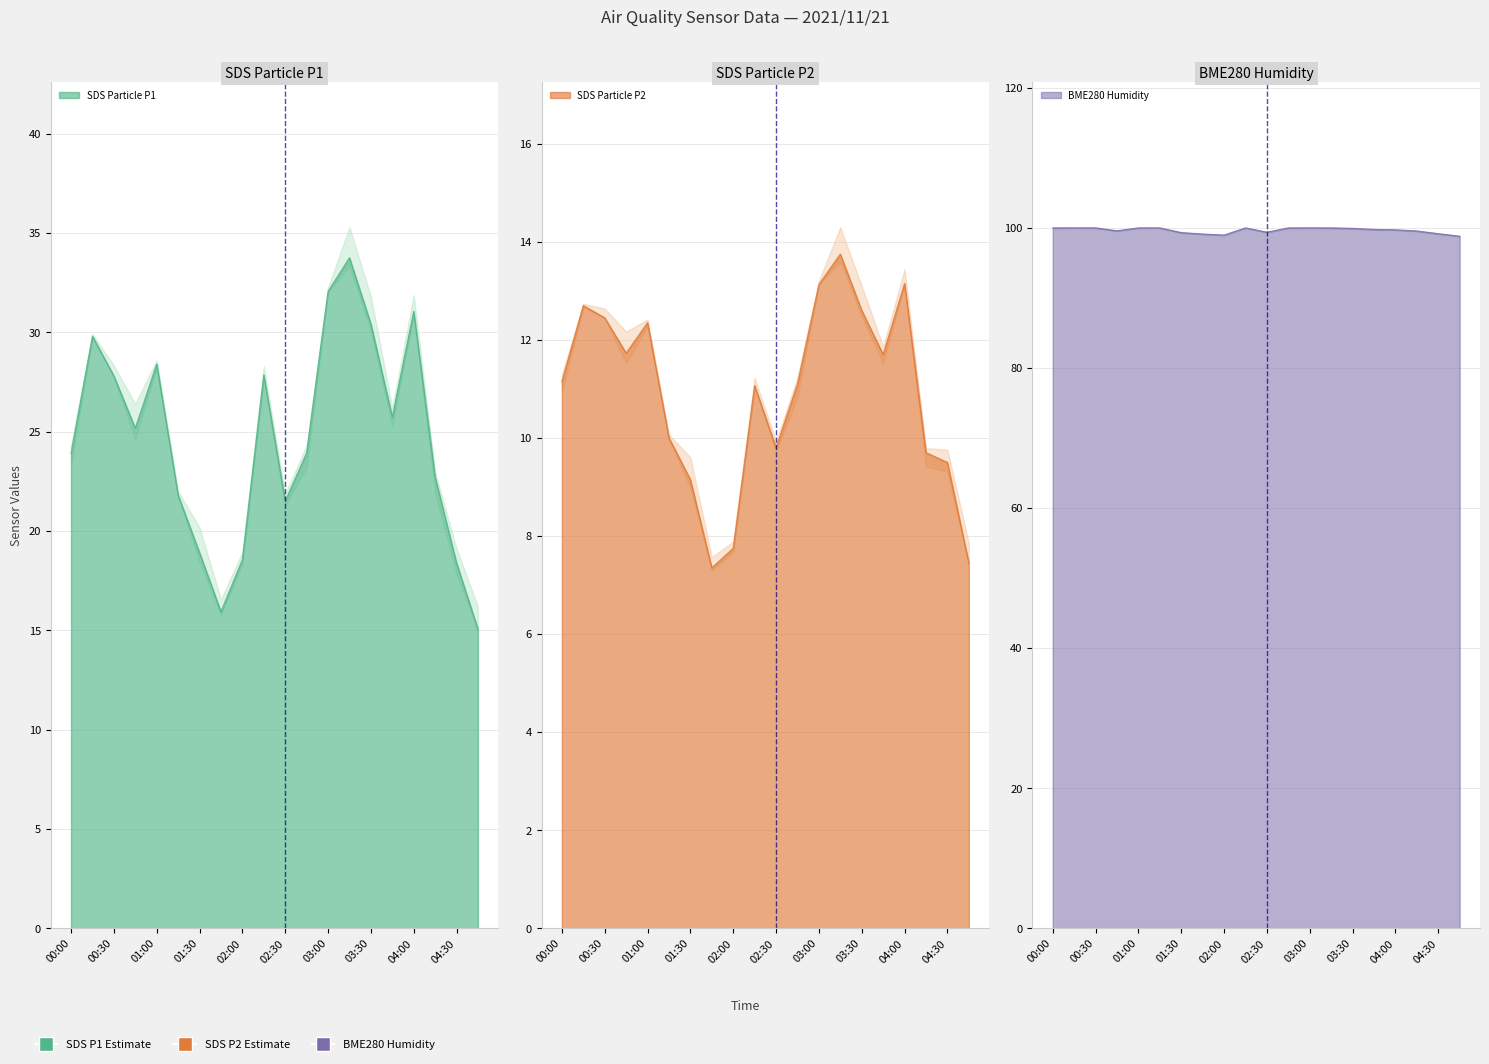

What is the sum of all BME280_humidity values?

1993.3